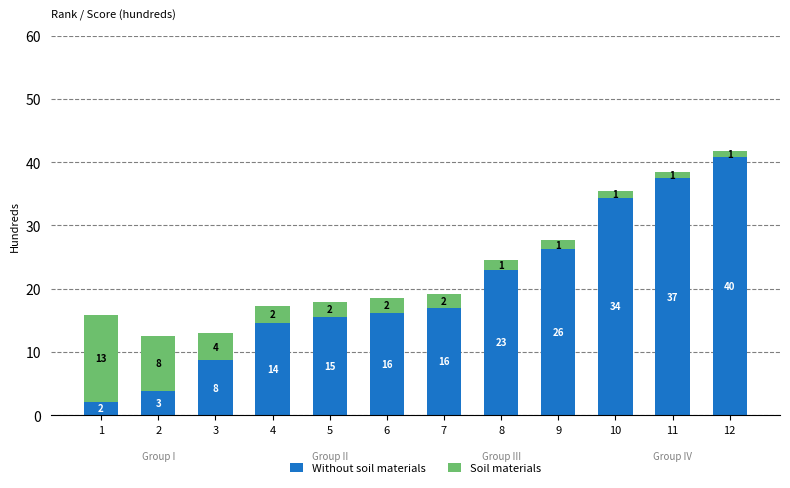

Which series has the largest range (max minus min)?

Without soil materials